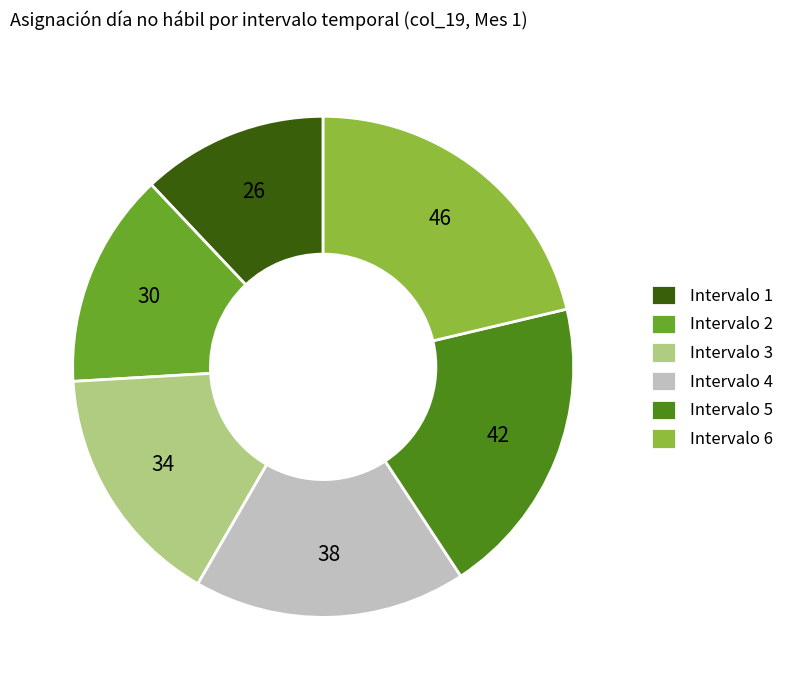

Count the number of slices in the pie.

6